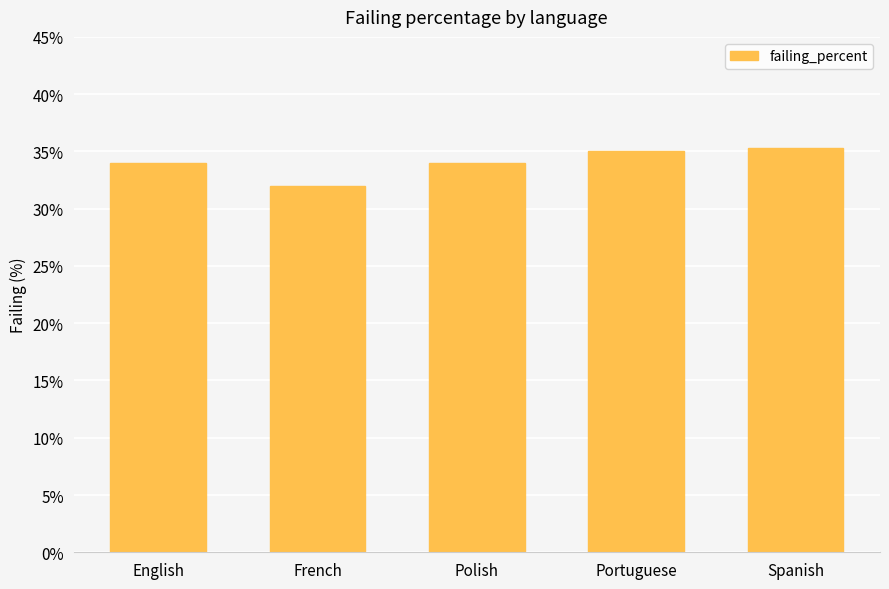

What is the label of the 5th bar from the left?

Spanish